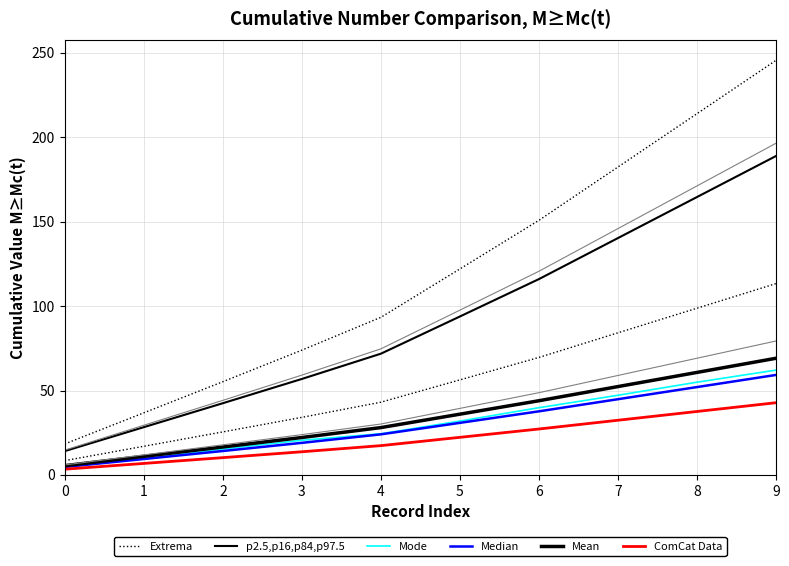

How many categories are shown in the chart?

10